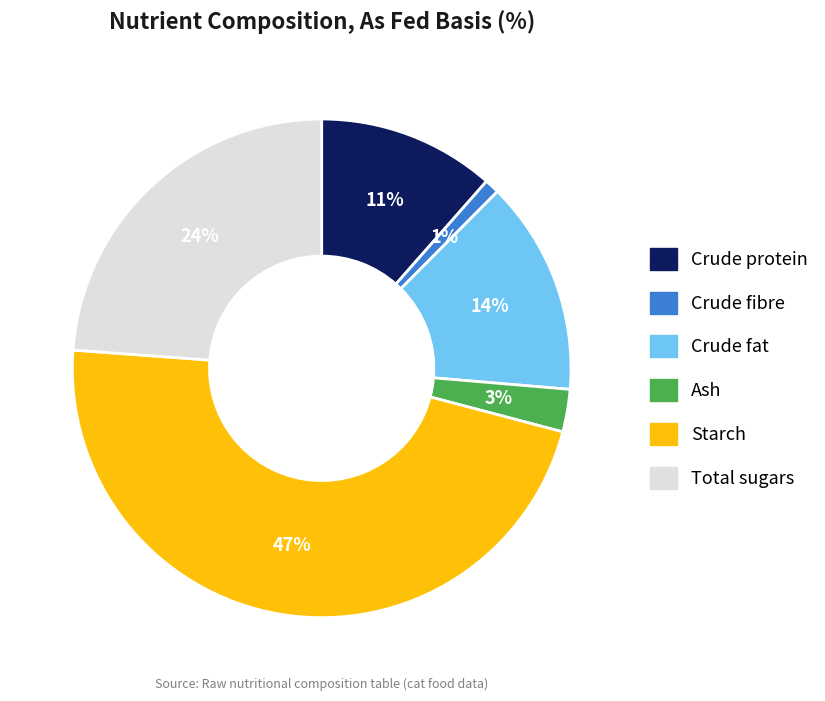

Is Starch the majority of the pie?

No